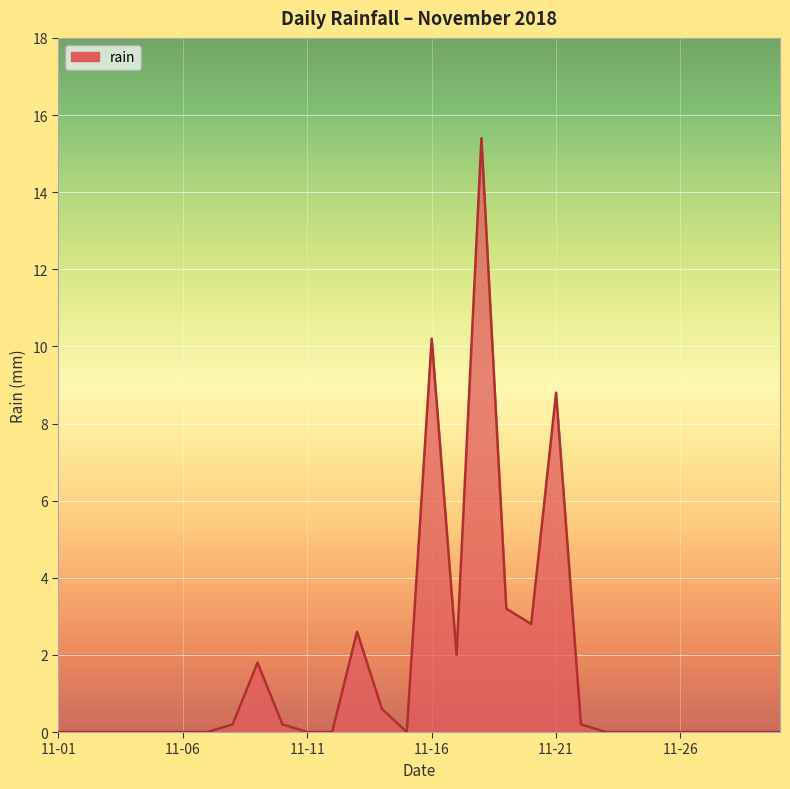

What is the difference between the maximum and minimum values?

15.4